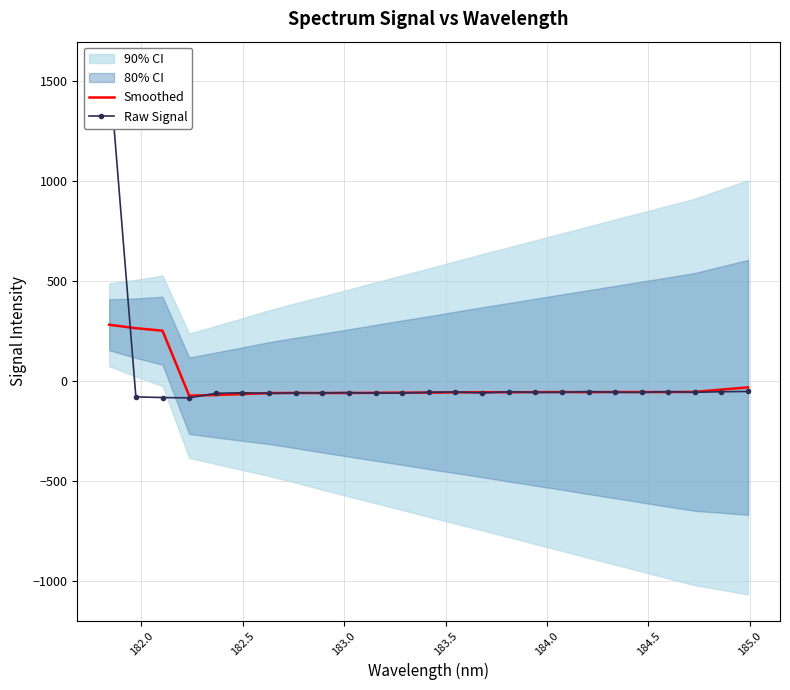

What is the maximum value for Smoothed?

280.0